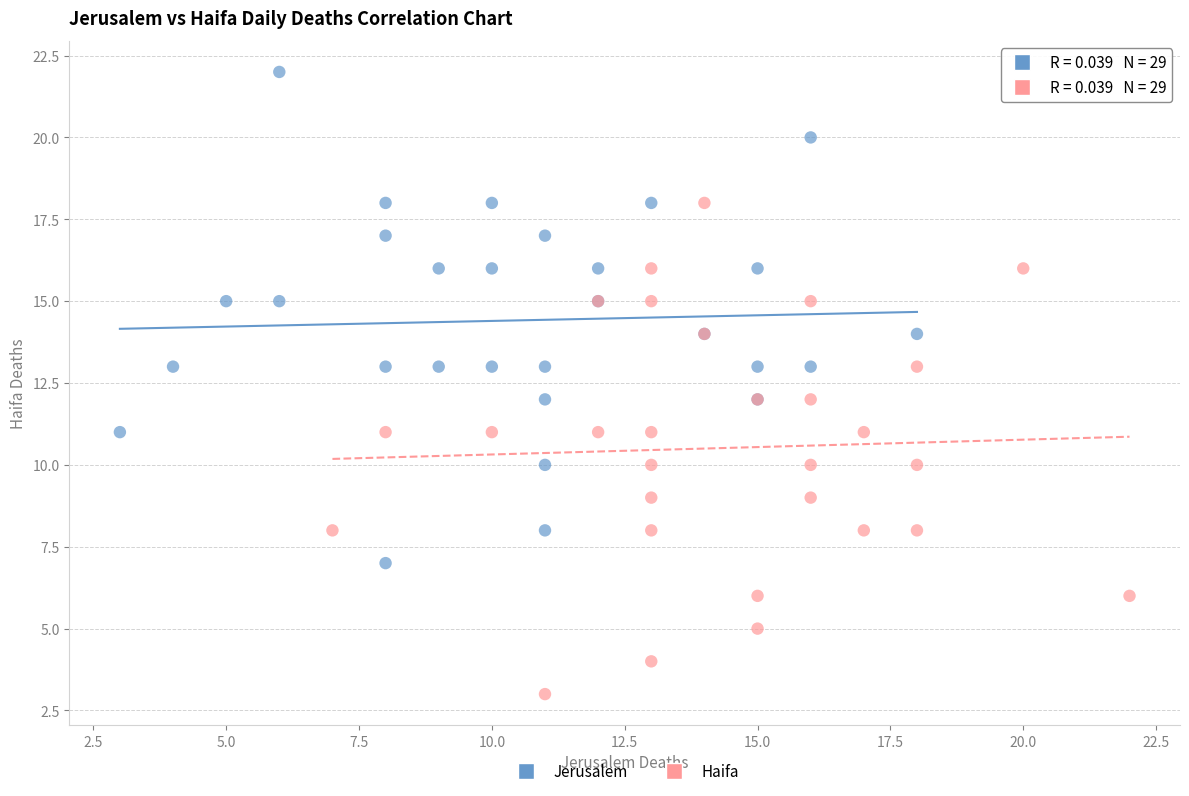

Which series contains the lowest Y value?

Haifa